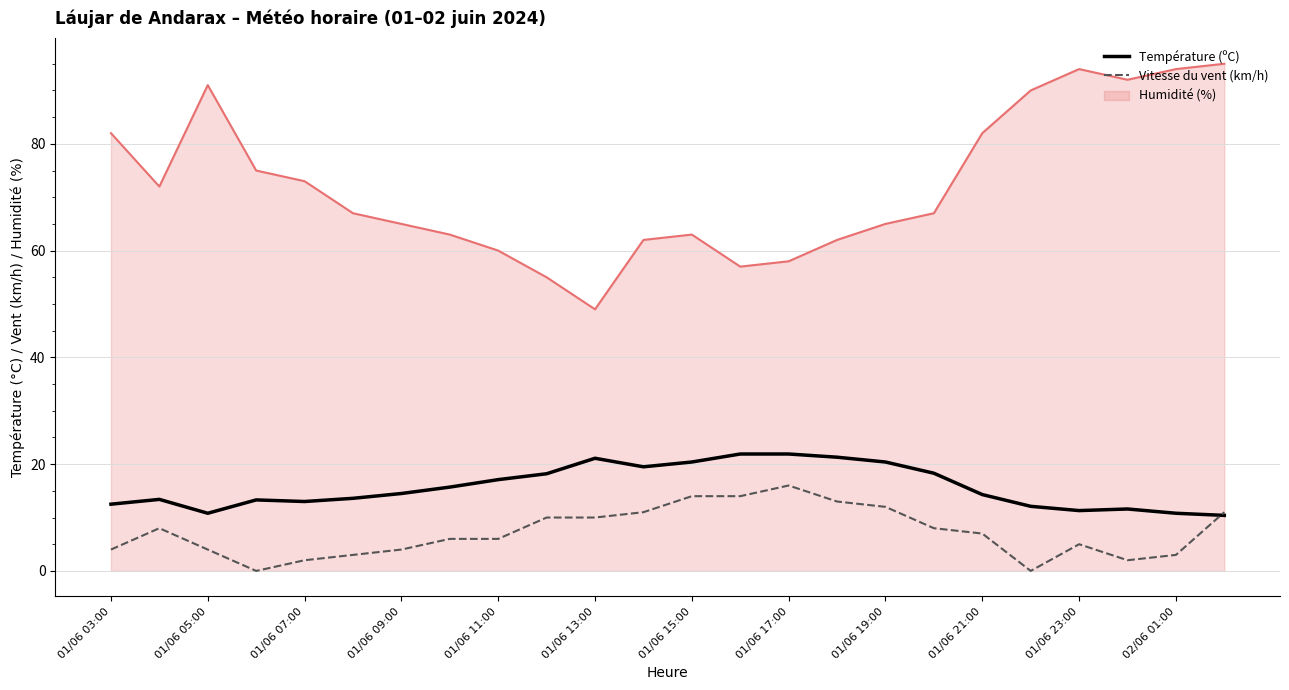

Which series has the widest spread of values?

Humidité (%)